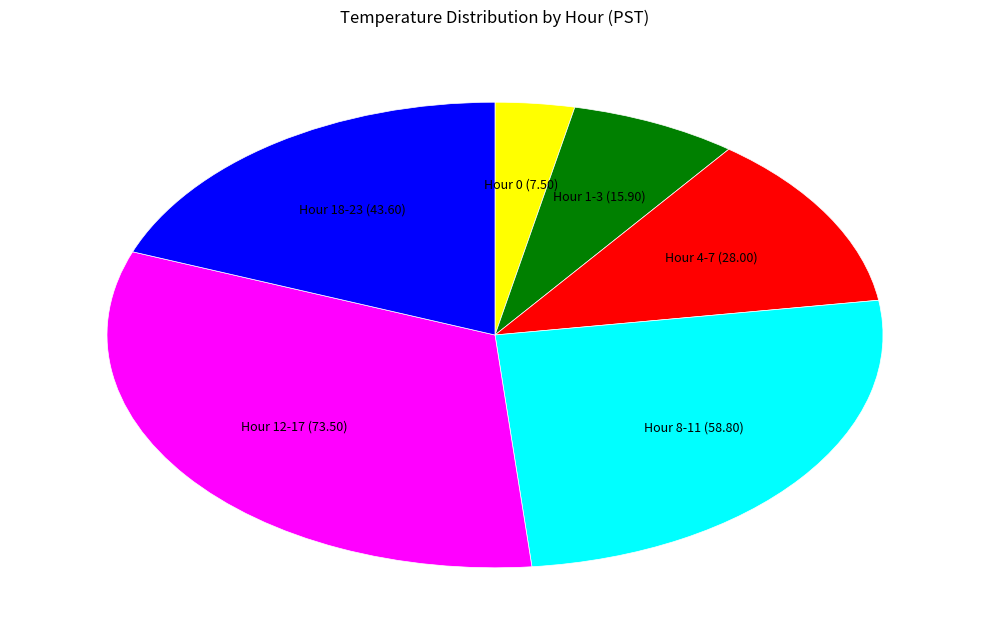

How many segments does this pie chart have?

6